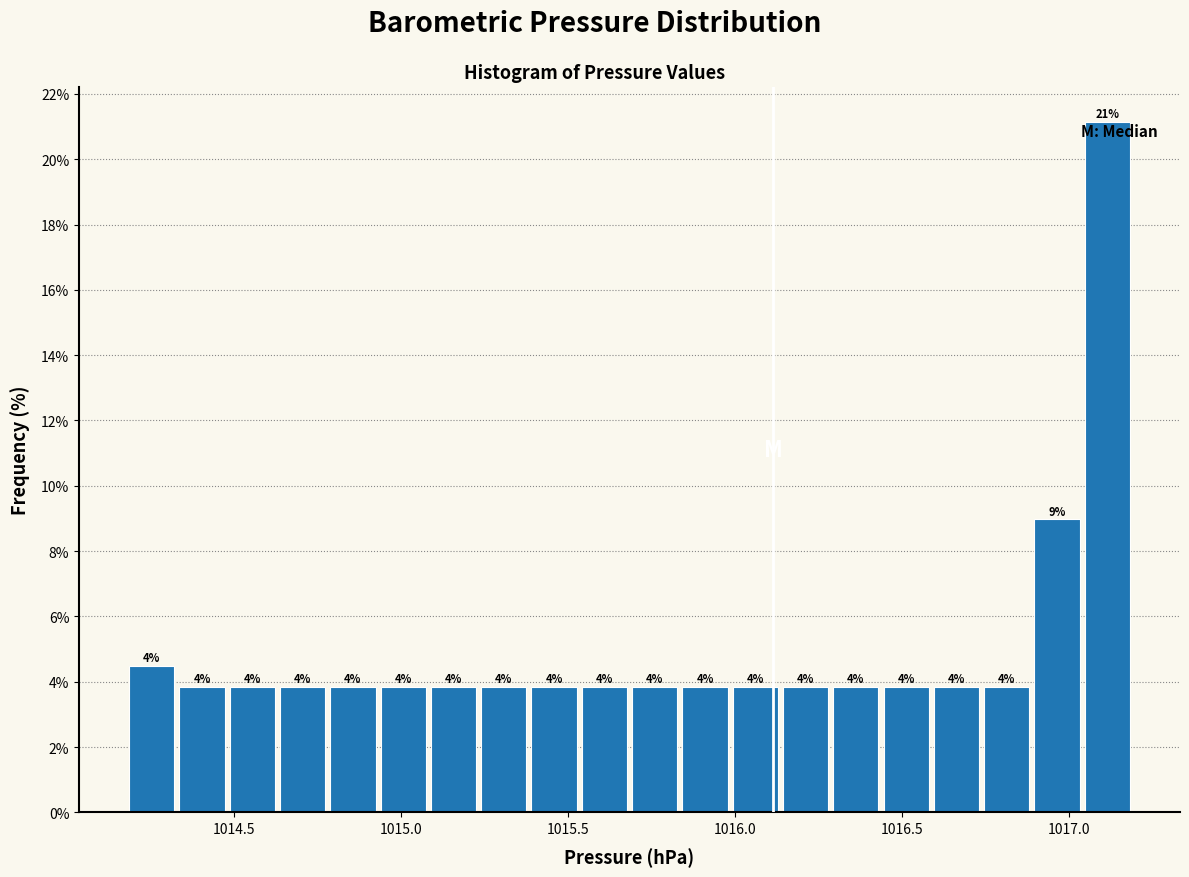

Around what value on the x-axis is the tallest bar? Give the approximate position of its centre, as read against the axis.

1017.10